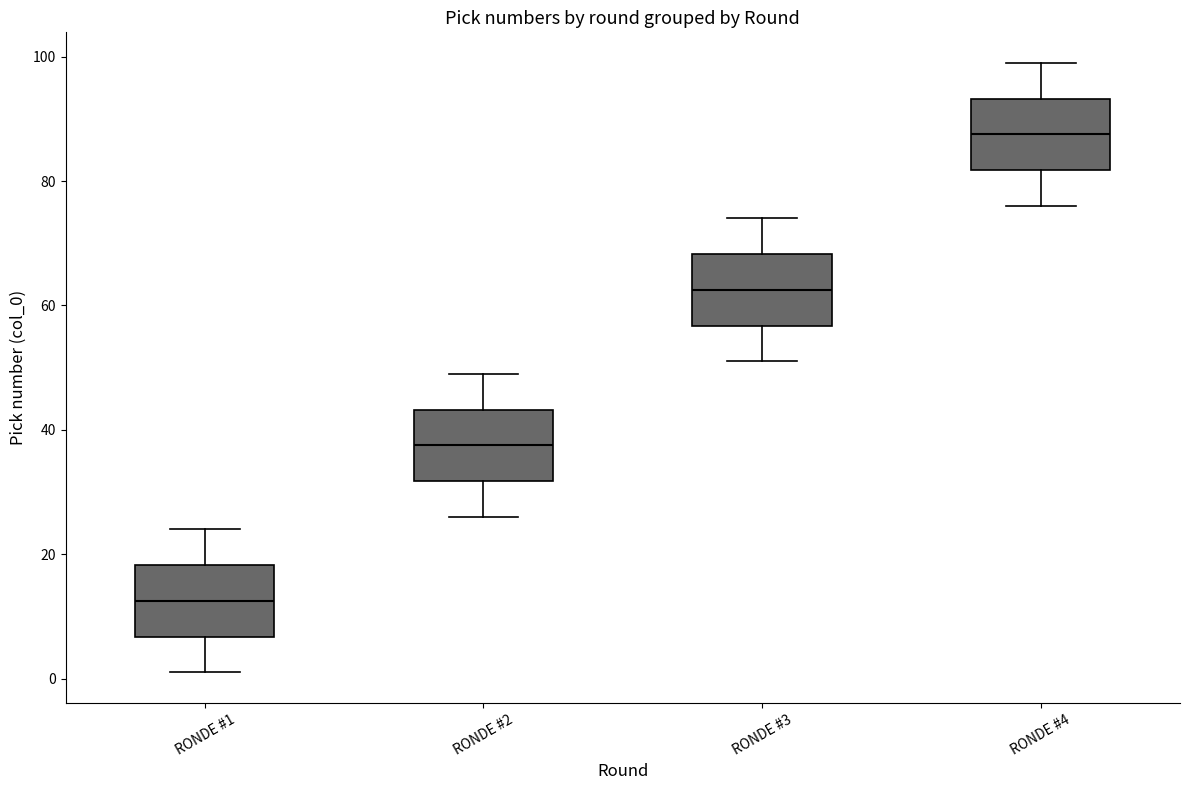

Where is the lower edge of the box for RONDE #1 on the y-axis? The values are not printed on the chart, so give them approximately, as read against the axis.

6